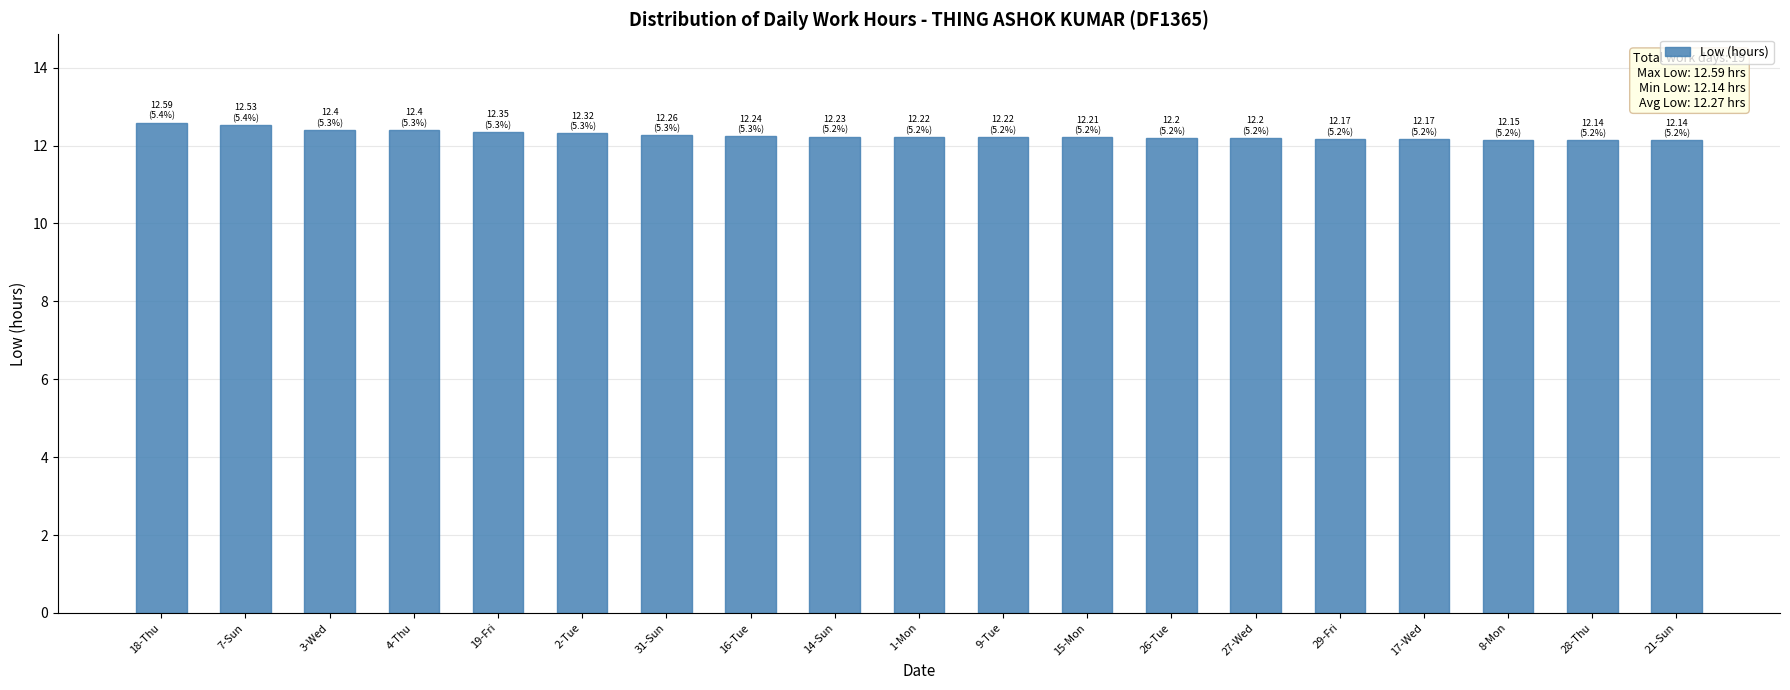

What is the difference between the values at 29-Fri and 14-Sun?

0.1